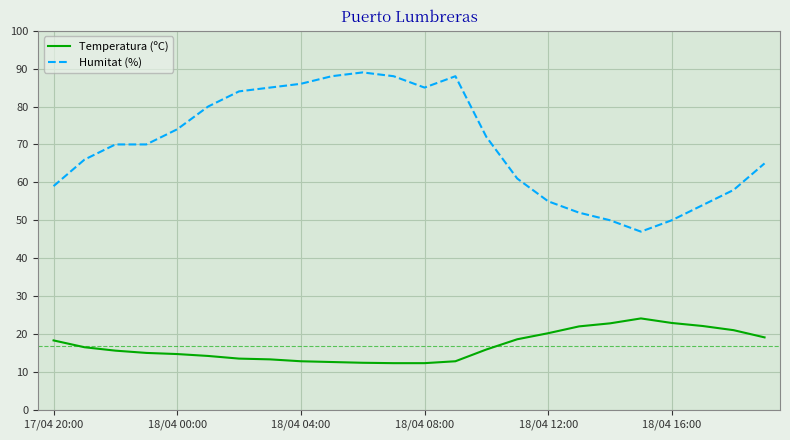

Is this an area chart (filled region under the line)?

No